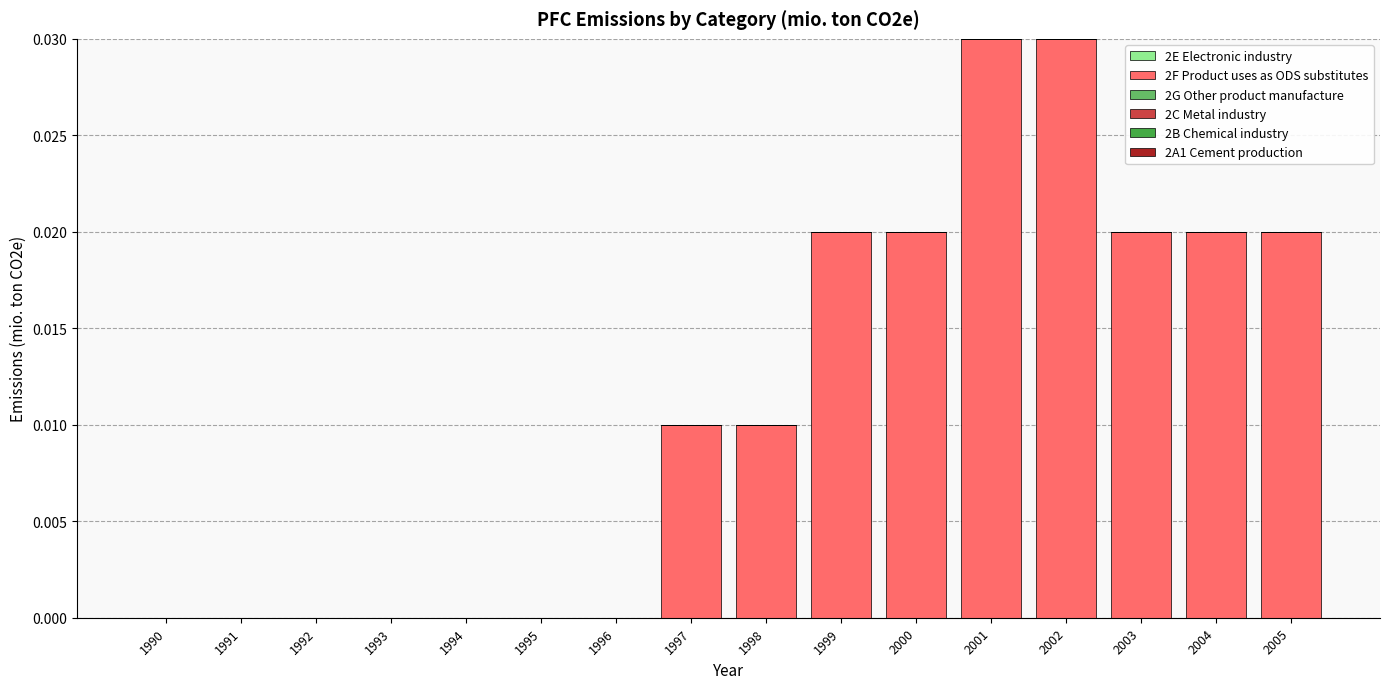

The chart shows a value of 0.0 at 2005. True or false?

True